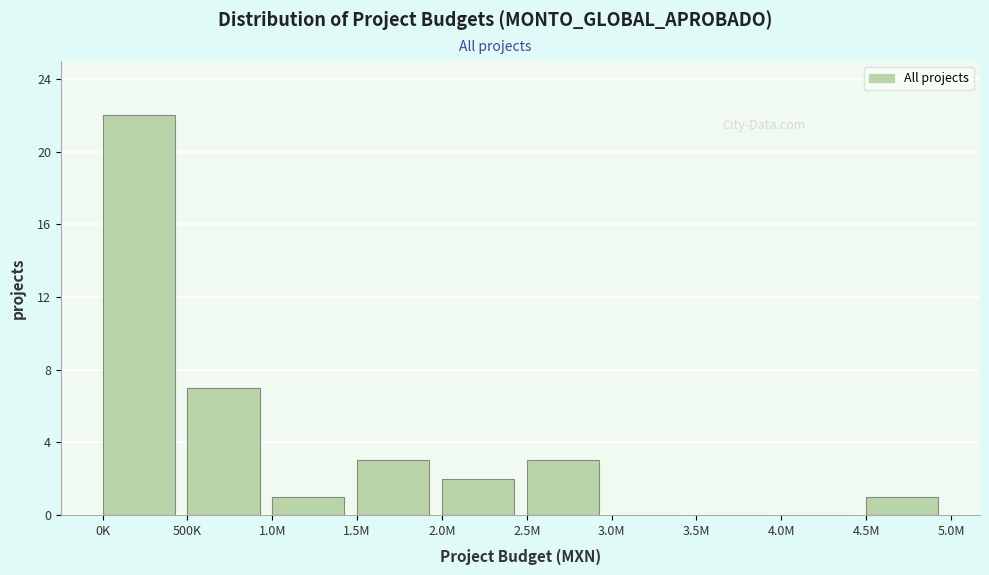

Reading left to right, extract all data points from this chart.

0K=22	500K=7	1.0M=1	1.5M=3	2.0M=2	2.5M=3	3.0M=0	3.5M=0	4.0M=0	4.5M=1